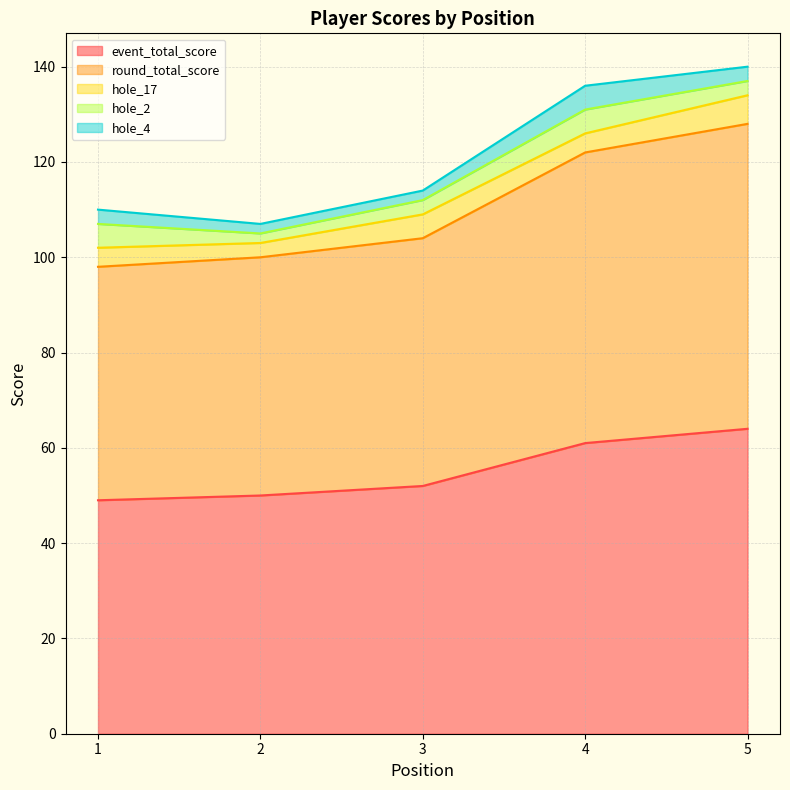

What is the value of the hole_2 point at the 3rd from the left?

3